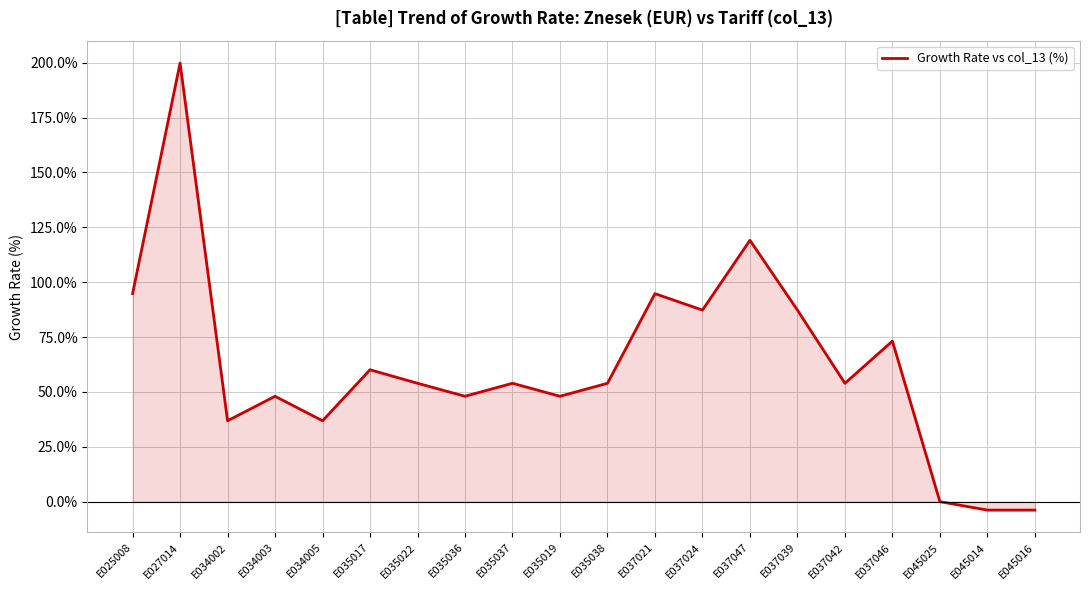

What position from the right is E035017?

15